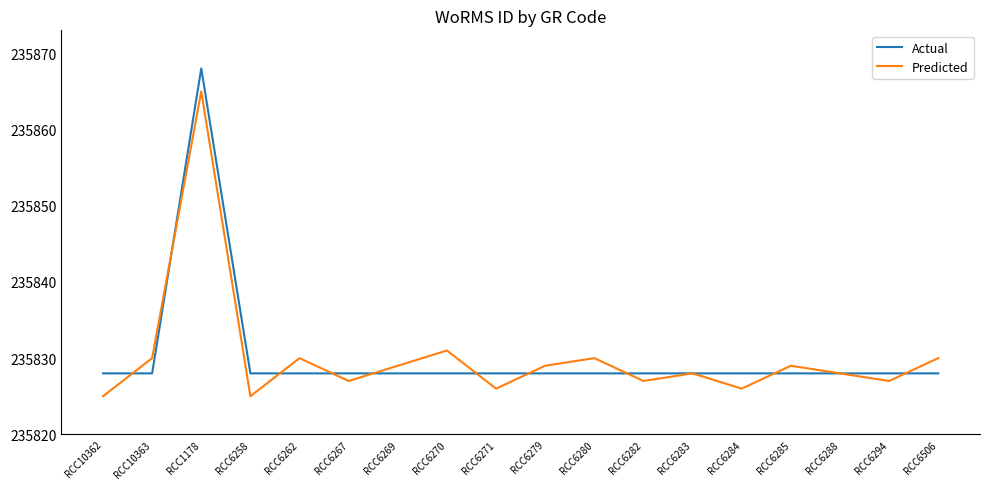

True or false: Predicted has a value of 159408 at RCC6284.

False